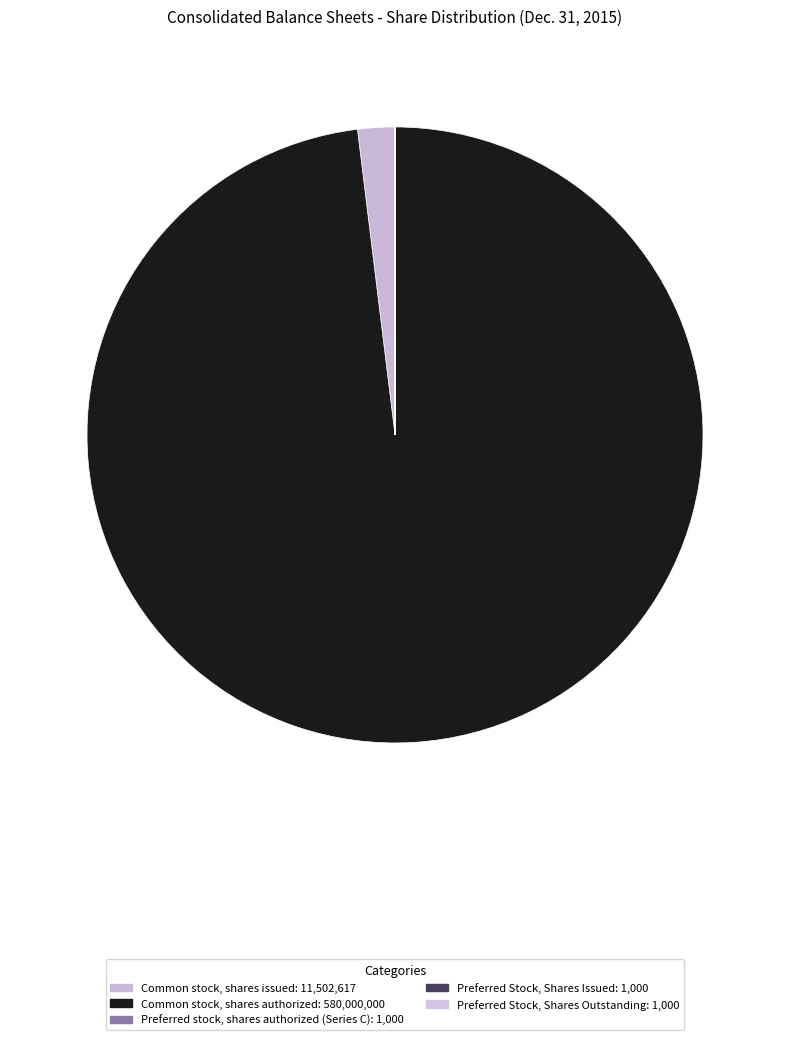

How many slices are in this pie chart?

5